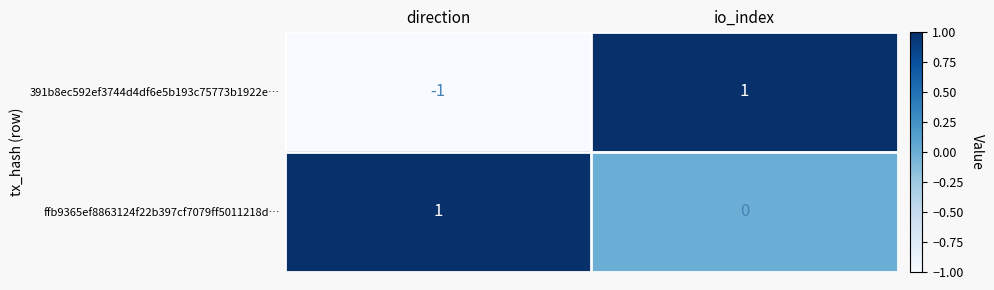

Which series has the widest spread of values?

391b8ec592ef3744d4df6e5b193c75773b1922e…